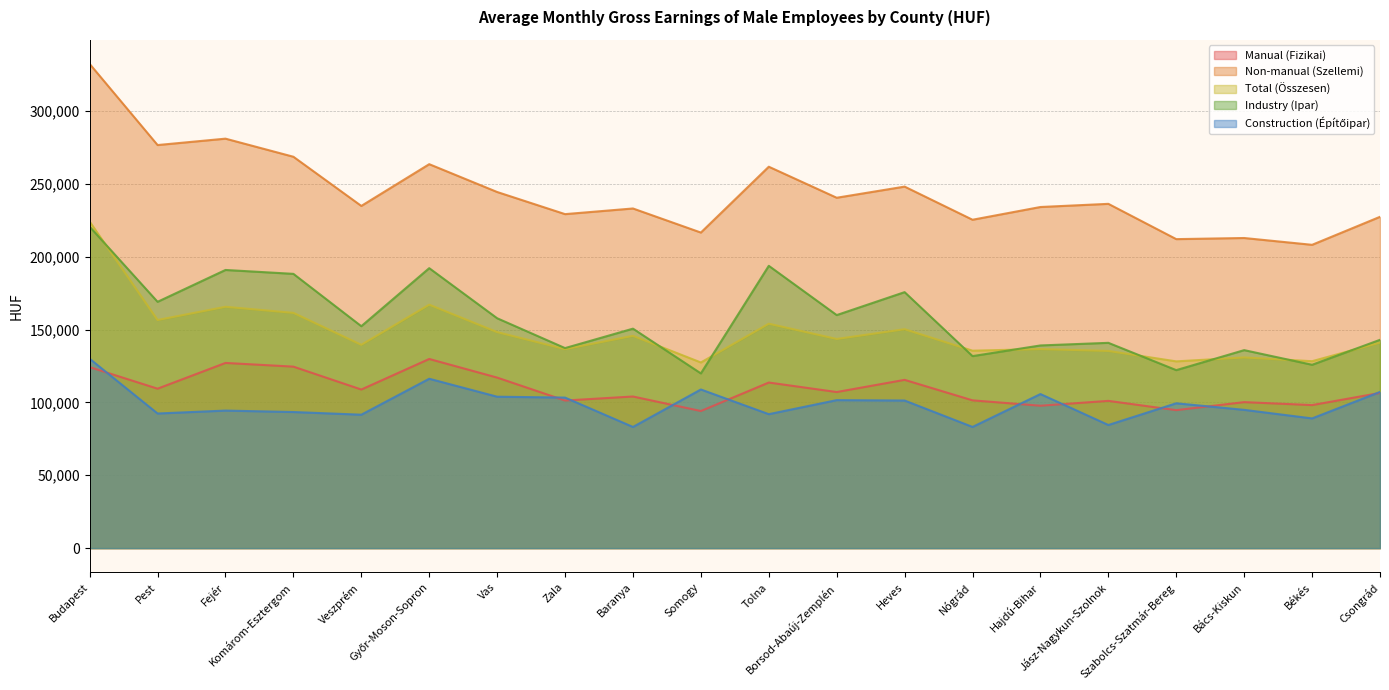

True or false: Total (Összesen) and Manual (Fizikai) cross at least once.

False